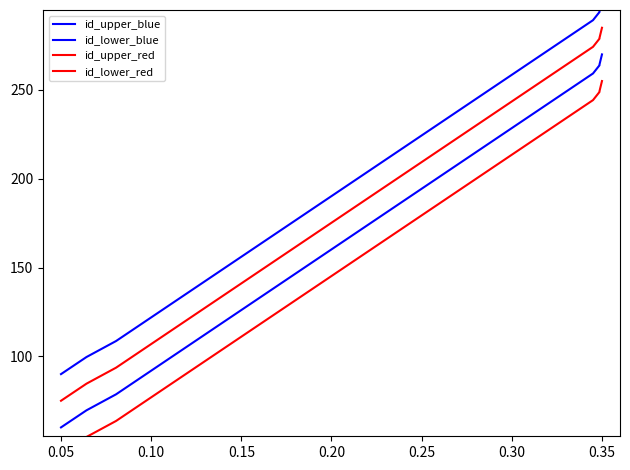

What is the maximum value for id_lower_red?

255.0